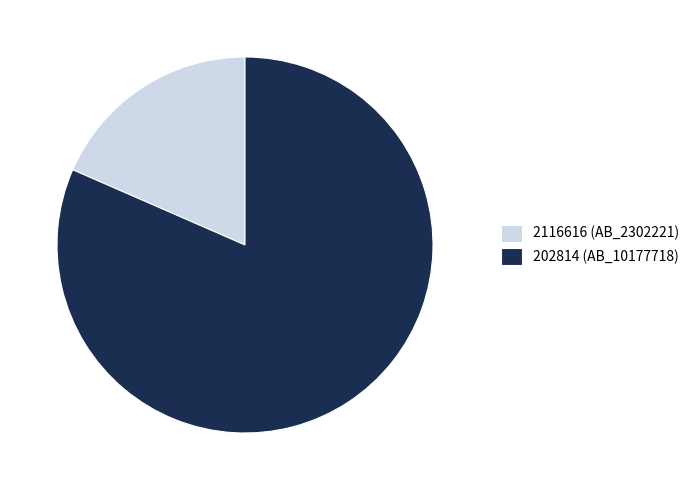

Is 2116616 the majority of the pie?

No